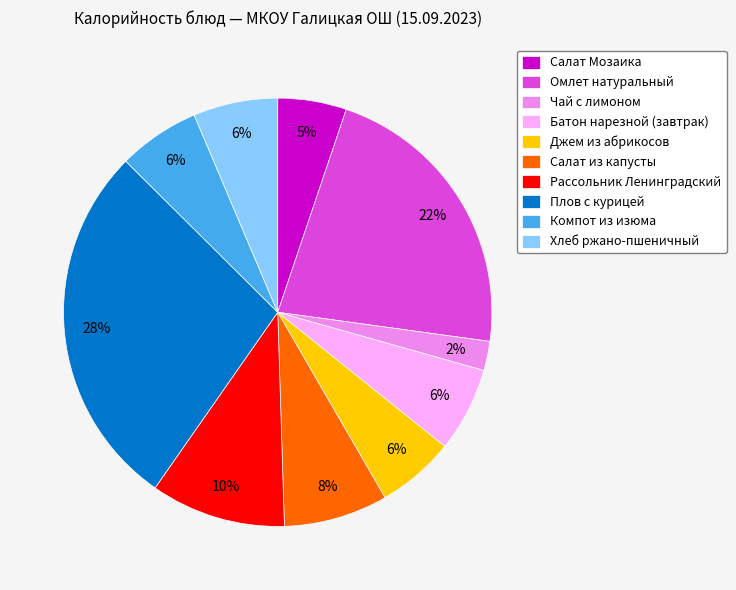

To the nearest percent, what is the combined percentage of Салат Мозаика and Компот из изюма?

11%